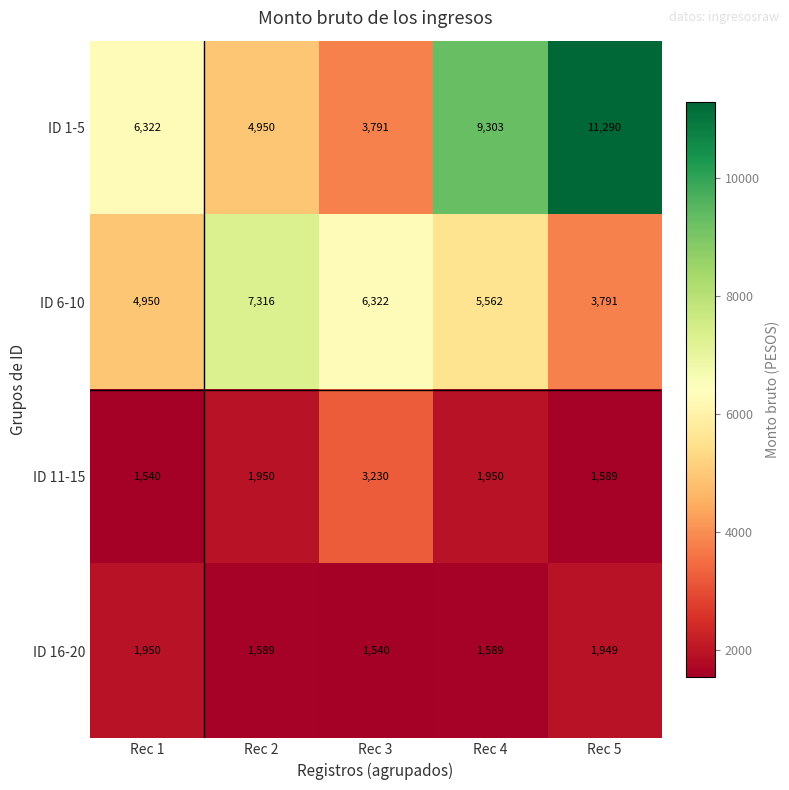

Is it true that ID 16-20 equals 1211 at Rec 1?

False